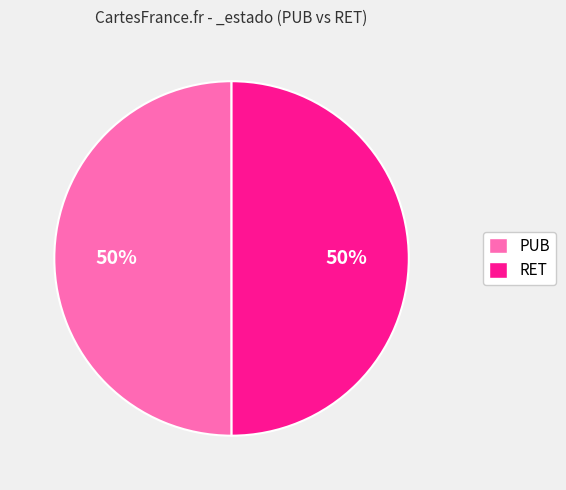

How many slices are in this pie chart?

2